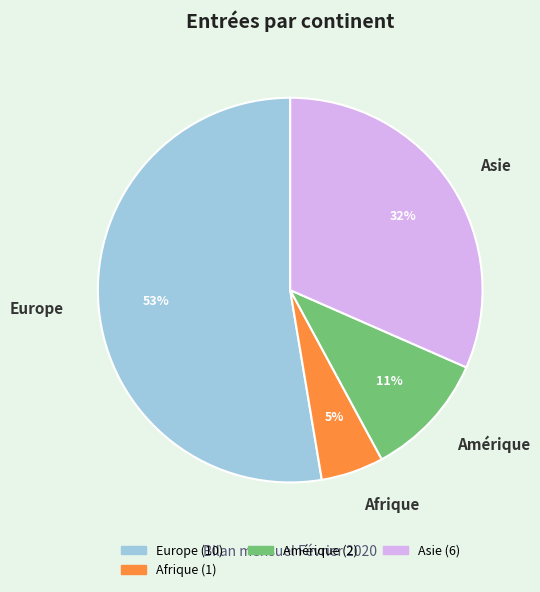

To the nearest percent, what percentage of the pie is Amérique?

11%